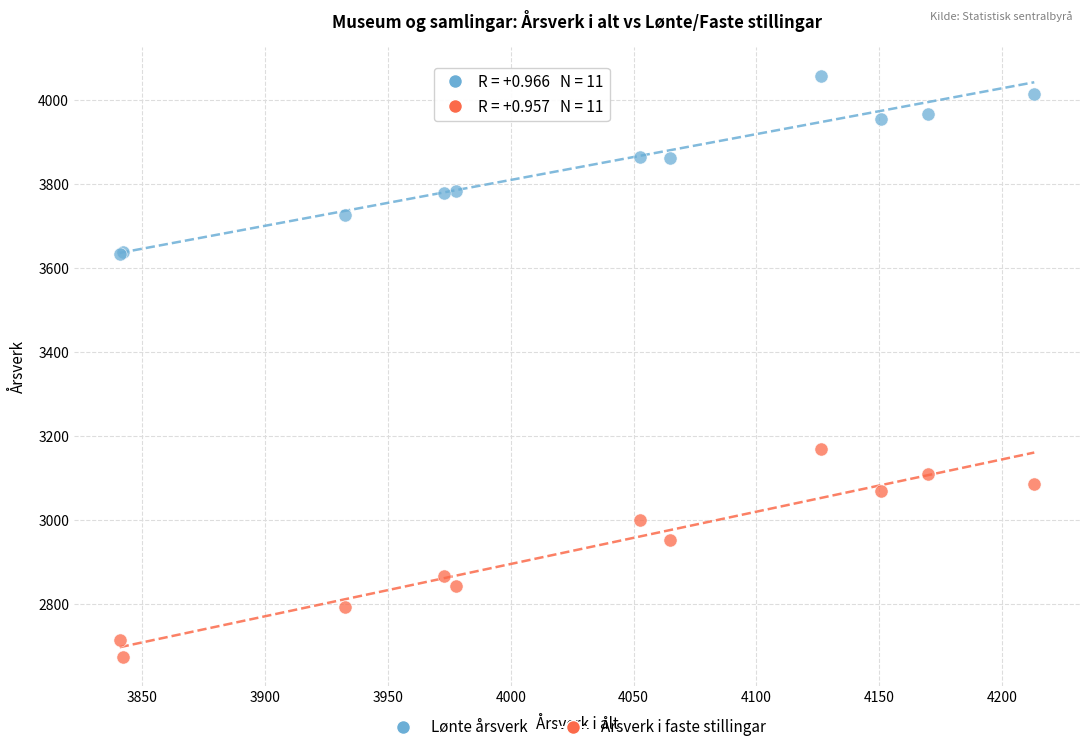

Which series reaches the maximum Y coordinate?

Lønte årsverk